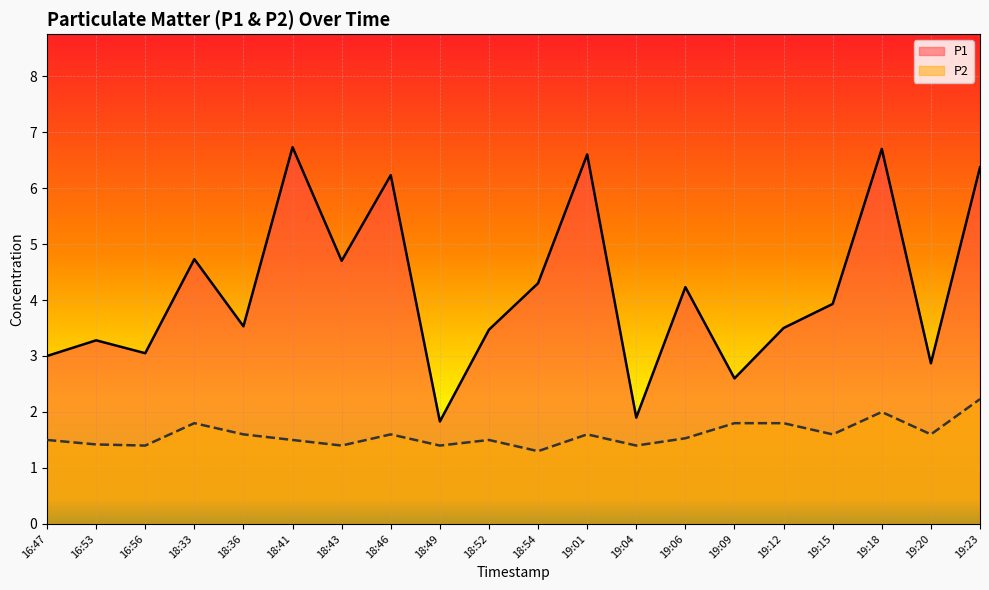

At 19:23, list the series in order from smallest to largest.

P2, P1